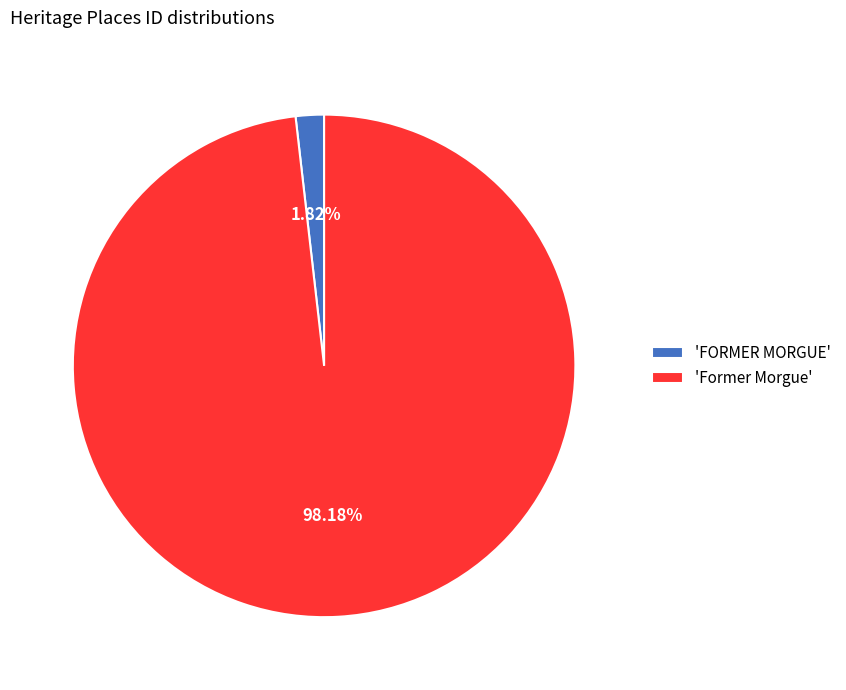

Rank the categories by value from highest to lowest.

'Former Morgue', 'FORMER MORGUE'